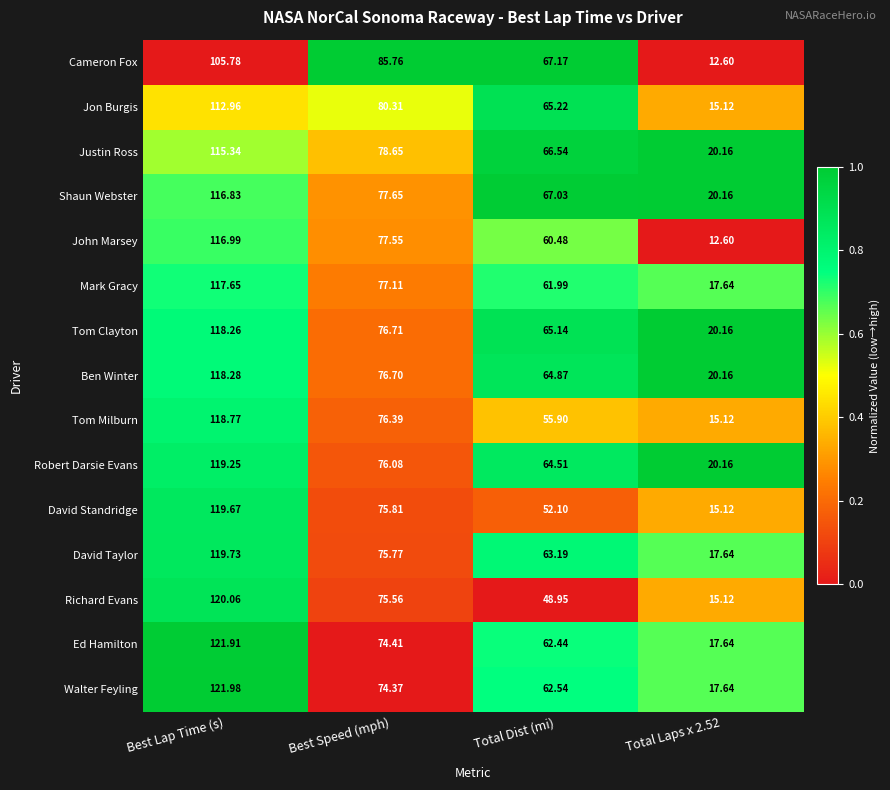

Where does the Tom Milburn series first go above 76?

Best Lap Time (s)